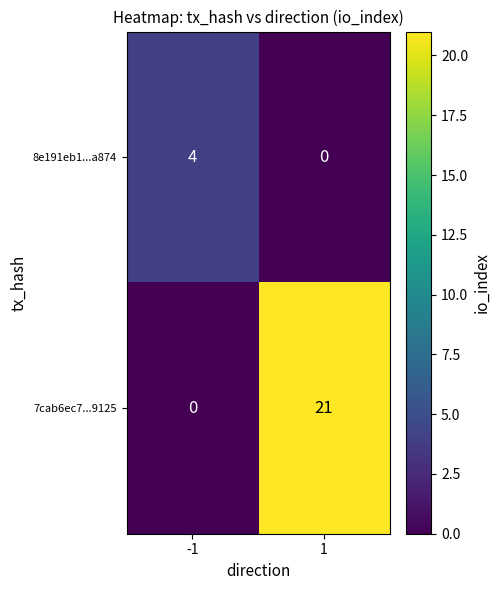

What is the total value across all series at -1?

4